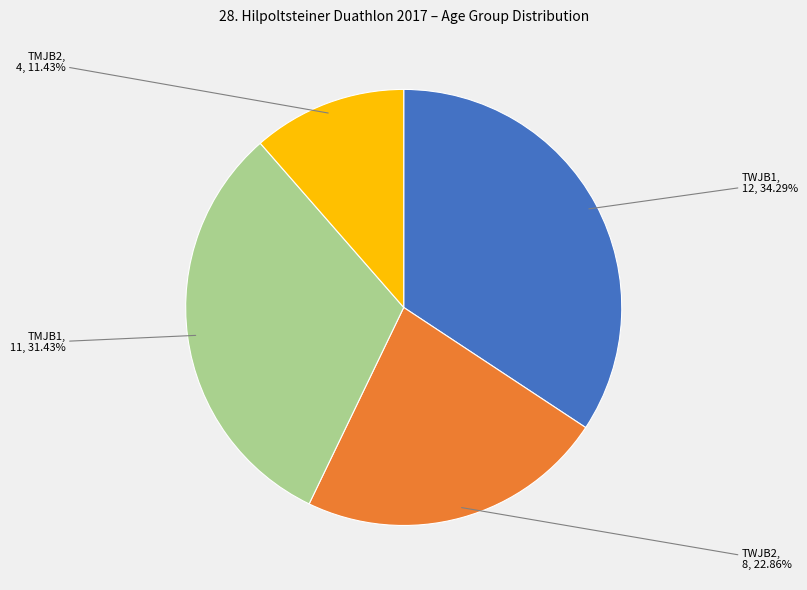

Does any single category account for the majority?

No